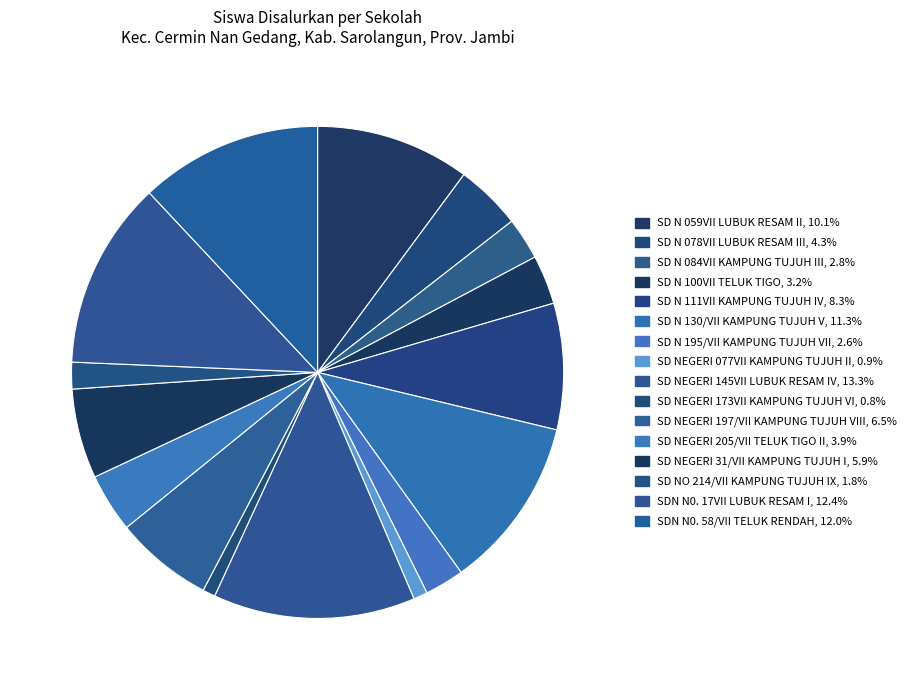

Which category has the biggest portion of the pie?

SD NEGERI 145VII LUBUK RESAM IV